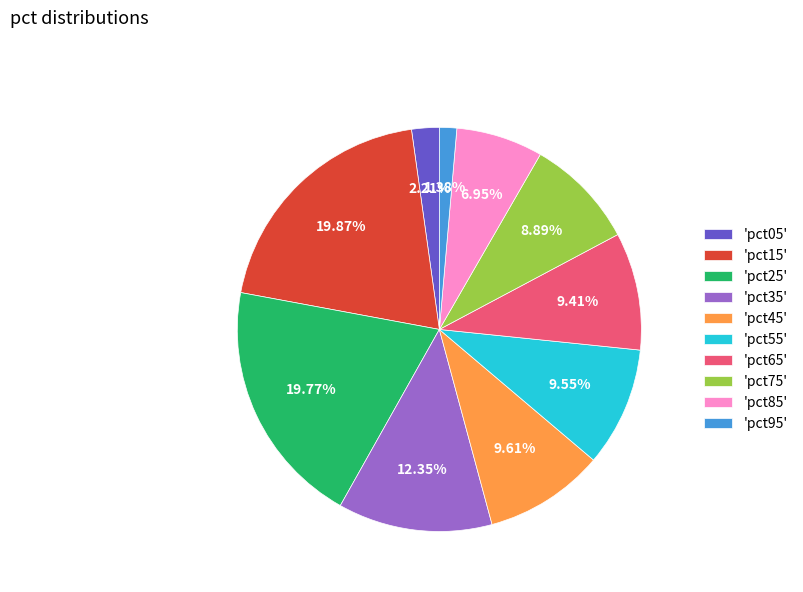

Is 'pct75' the majority of the pie?

No